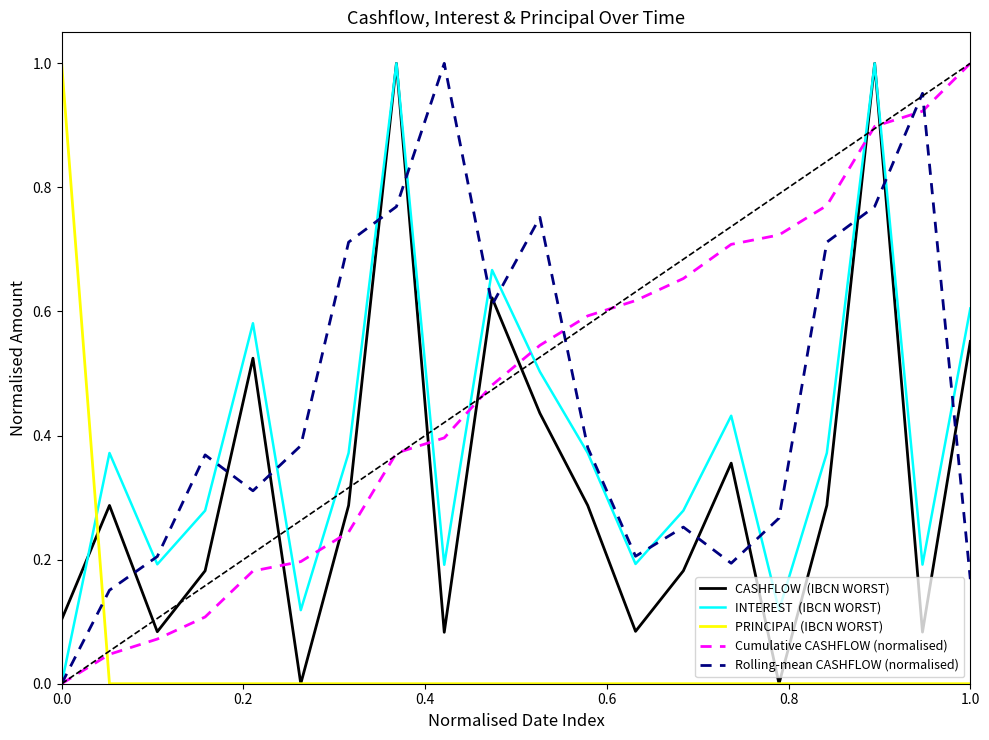

Does the chart display data point markers on the line(s)?

No